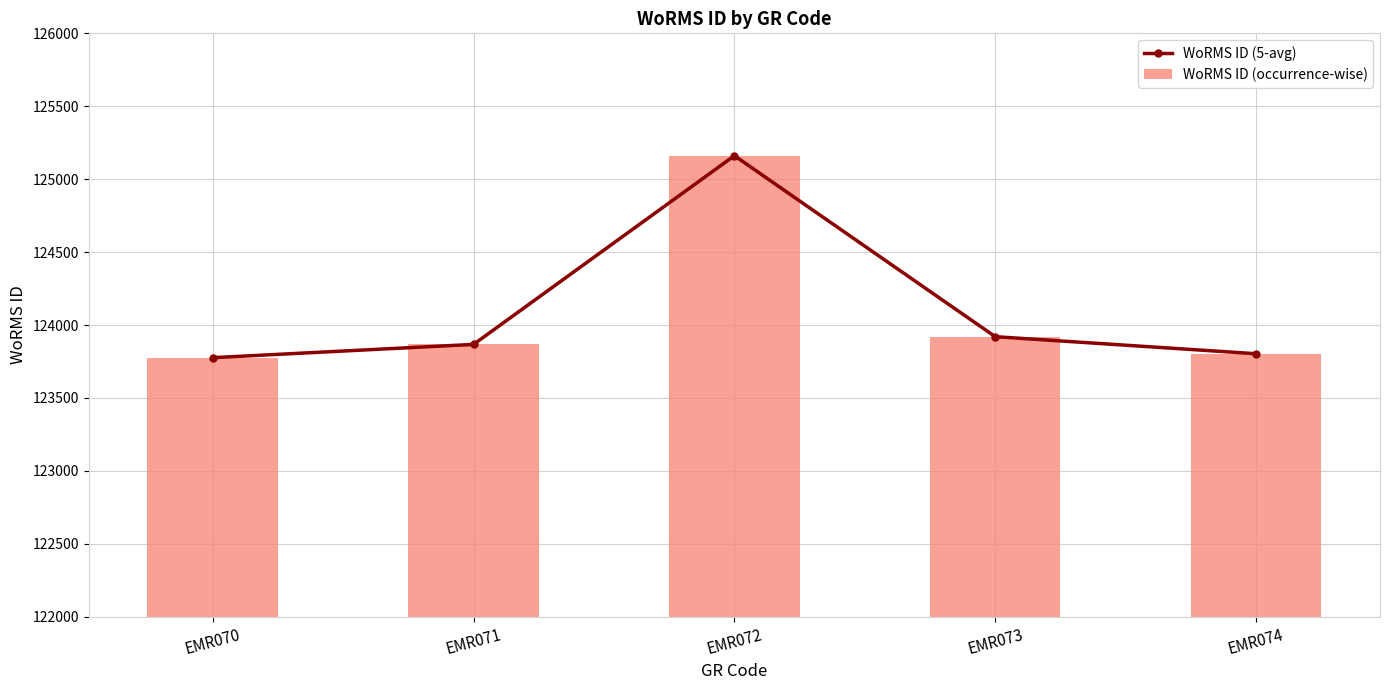

Which series has the largest range (max minus min)?

WoRMS ID (5-avg)